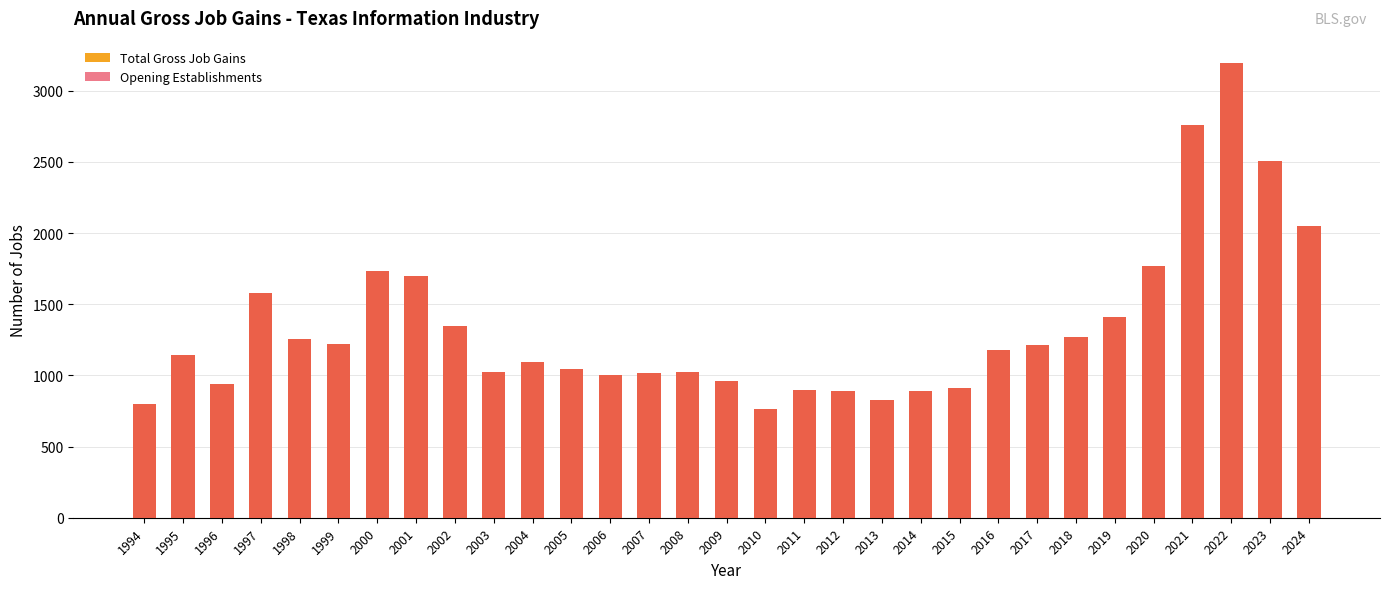

Between 2002 and 2019, which series saw the biggest shift?

Total Gross Job Gains